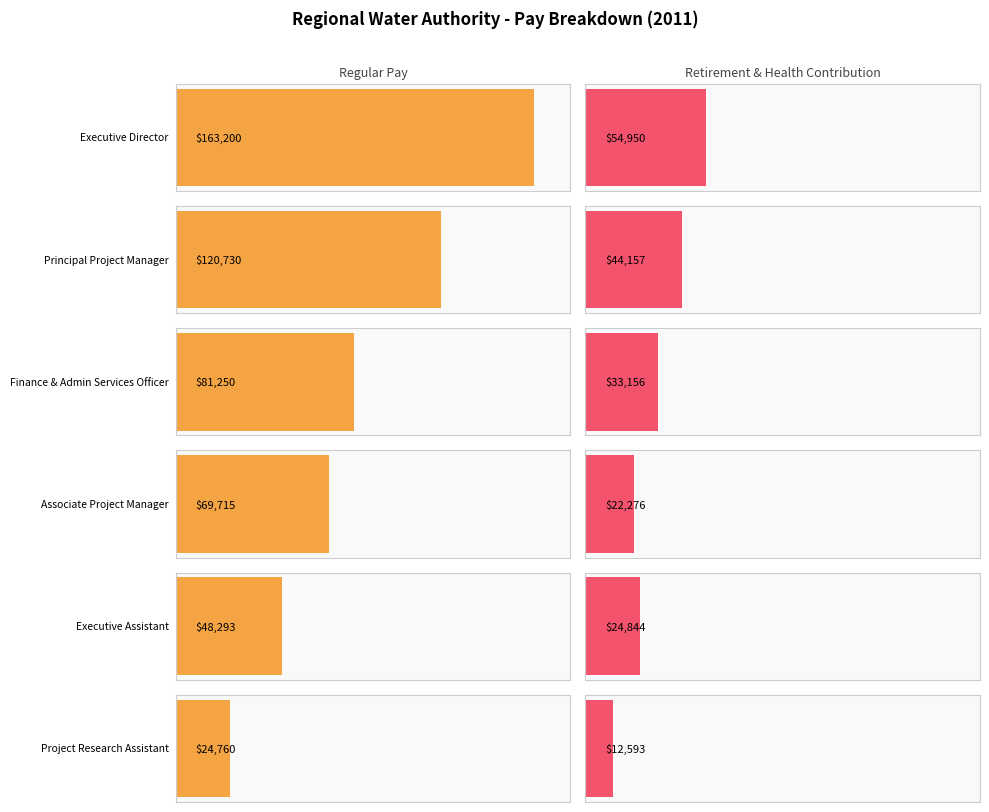

What is the label of the 2nd bar from the right?

Executive Assistant